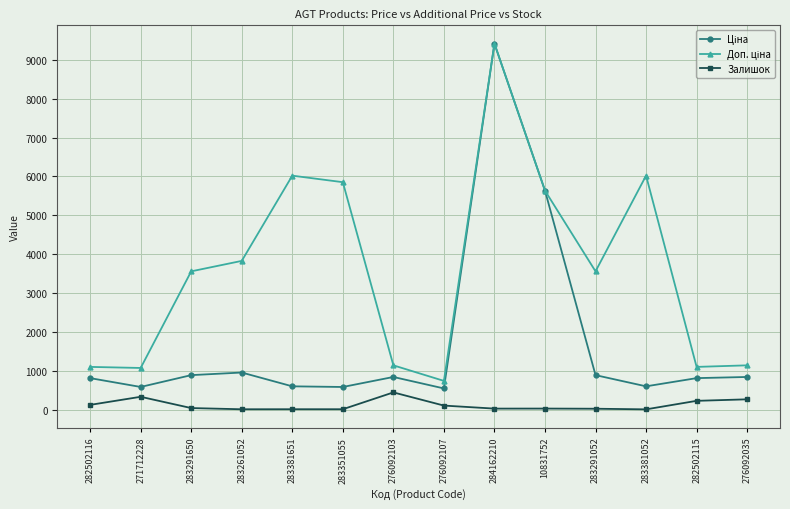

How many values in the Залишок series are below 43?

7